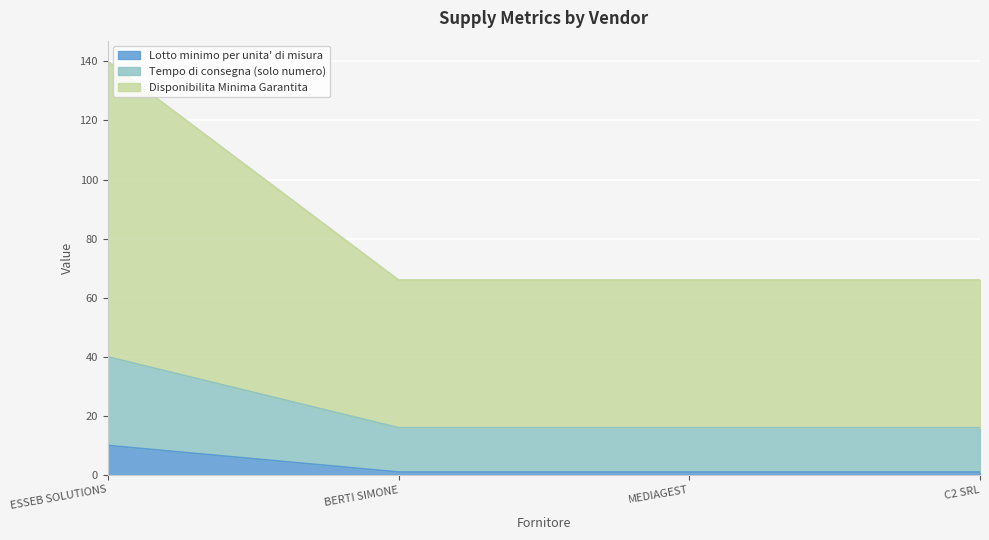

Which category has the highest value in the Lotto minimo per unita' di misura series?

ESSEB SOLUTIONS